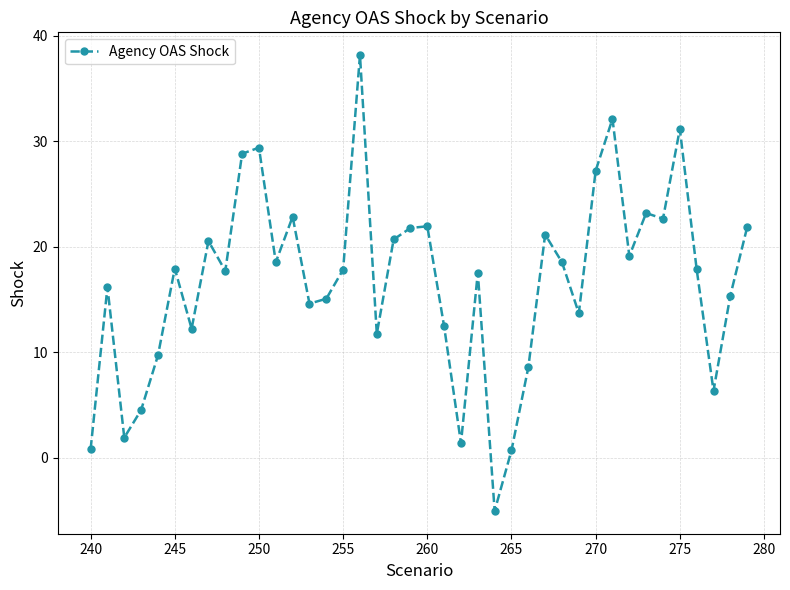

How many values exceed 17?

23